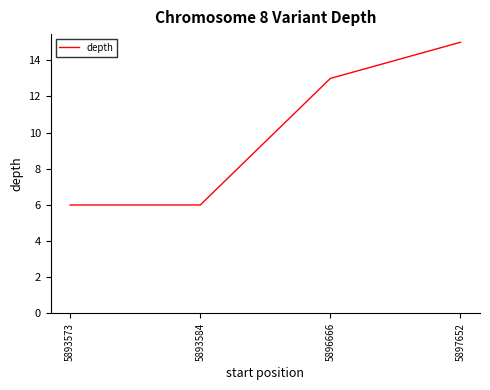

What is the difference between the second highest and minimum values?

7